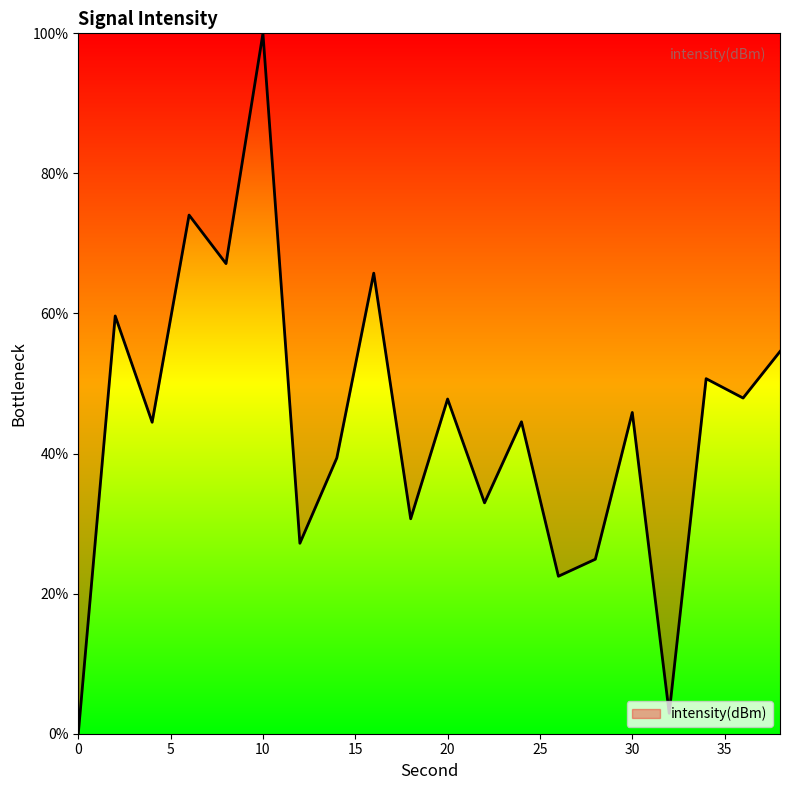

How many lines are shown in the chart?

1